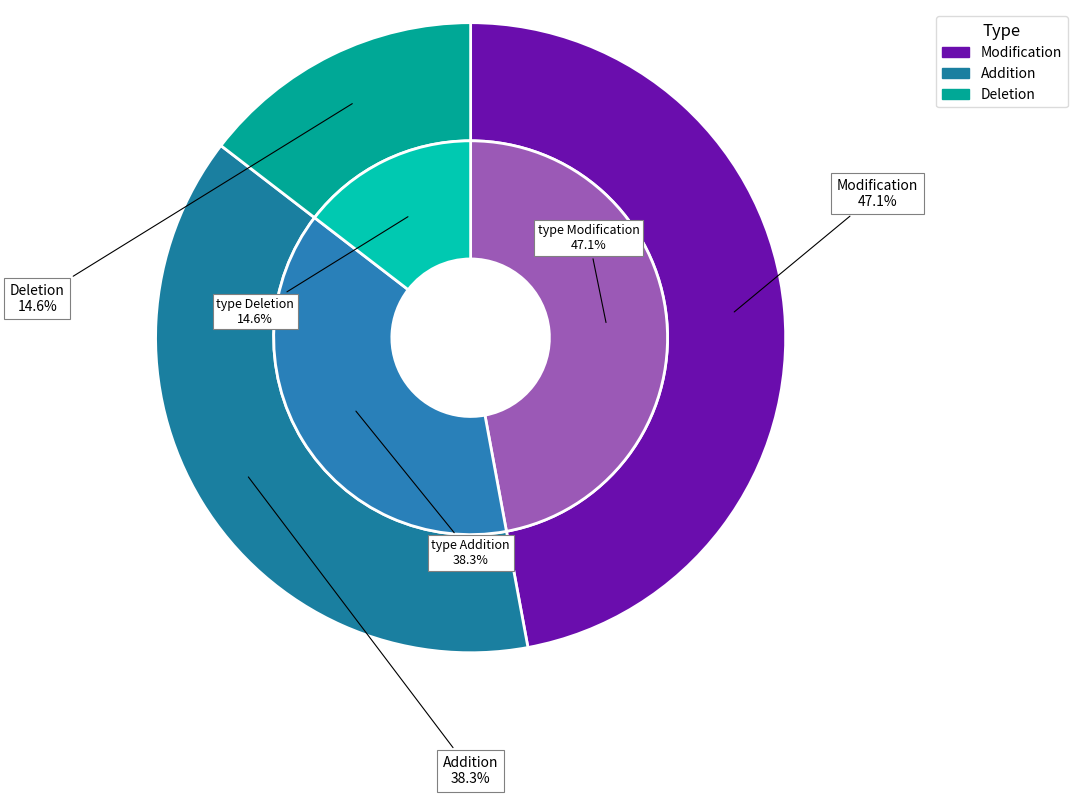

What is the smallest slice in the pie chart?

Deletion